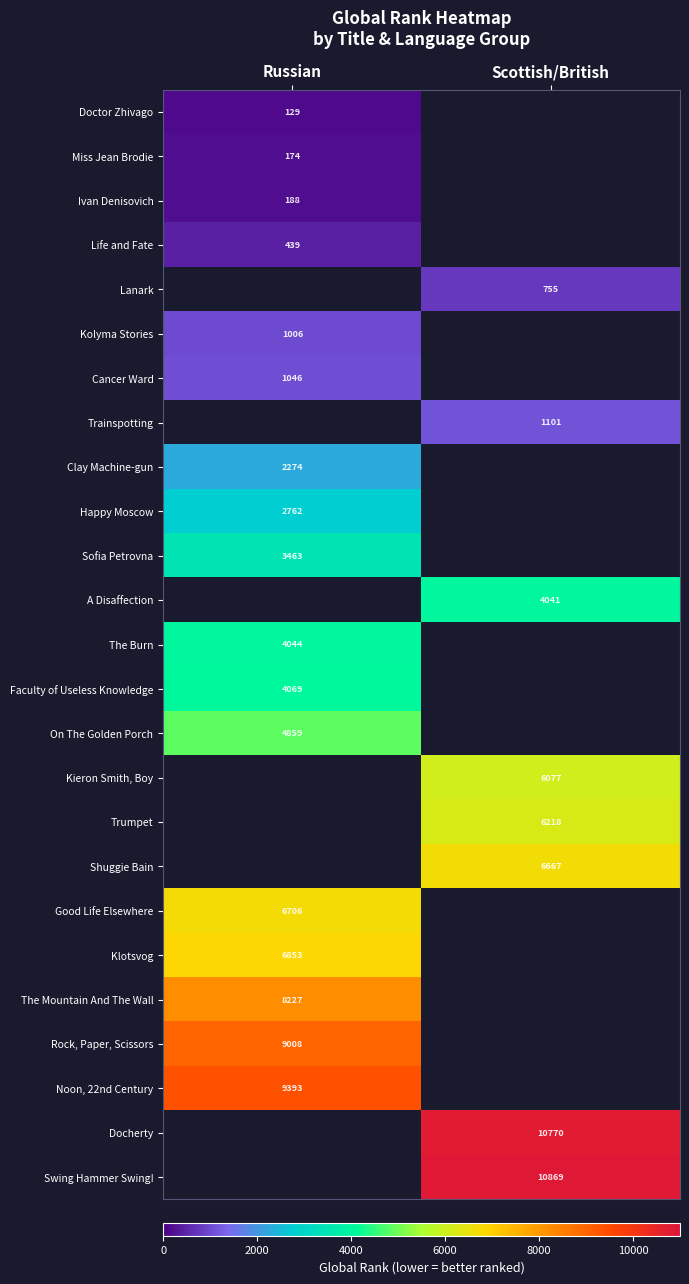

True or false: Docherty has a value of 10770 at Scottish/British.

True